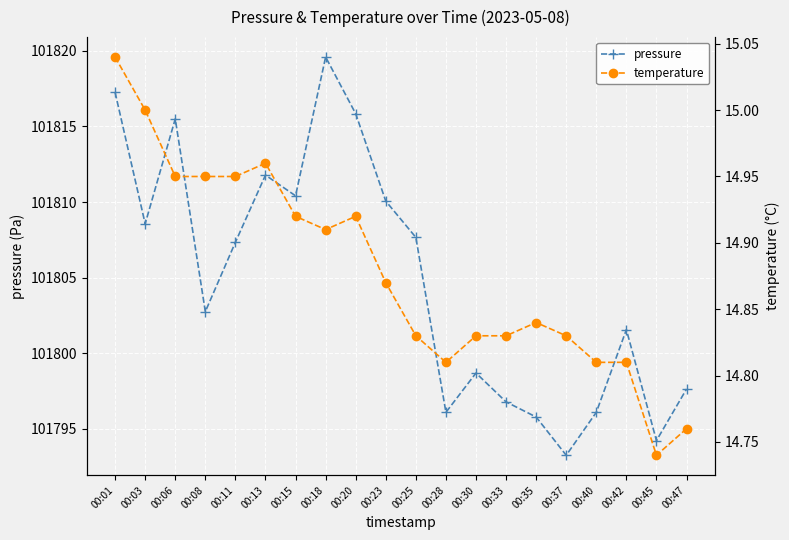

What is the value of the pressure point at the 6th from the left?

101811.8